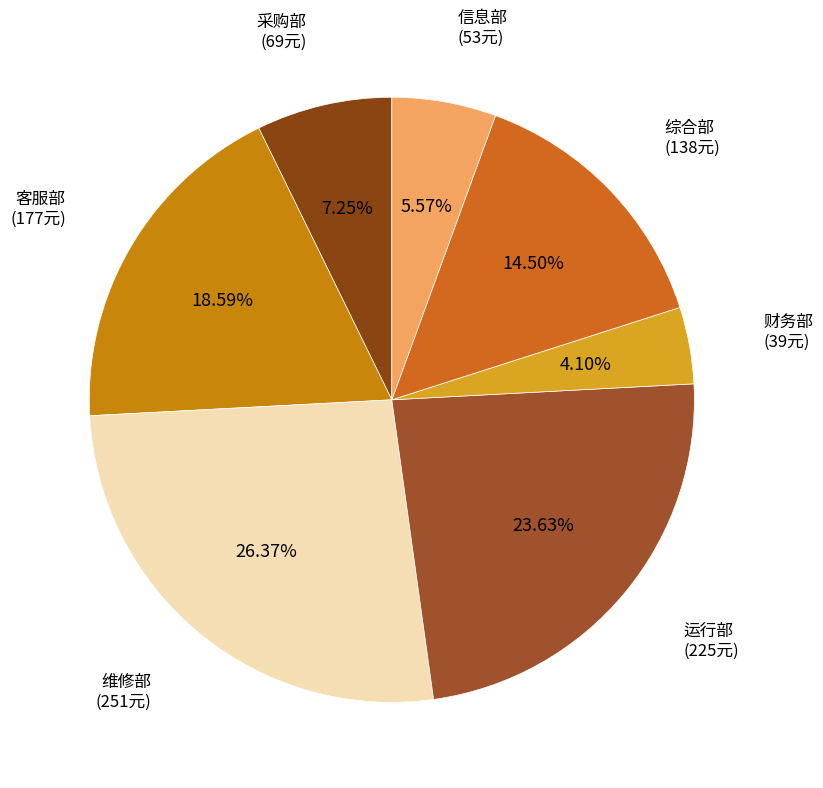

Is there any slice that represents more than half of the pie?

No